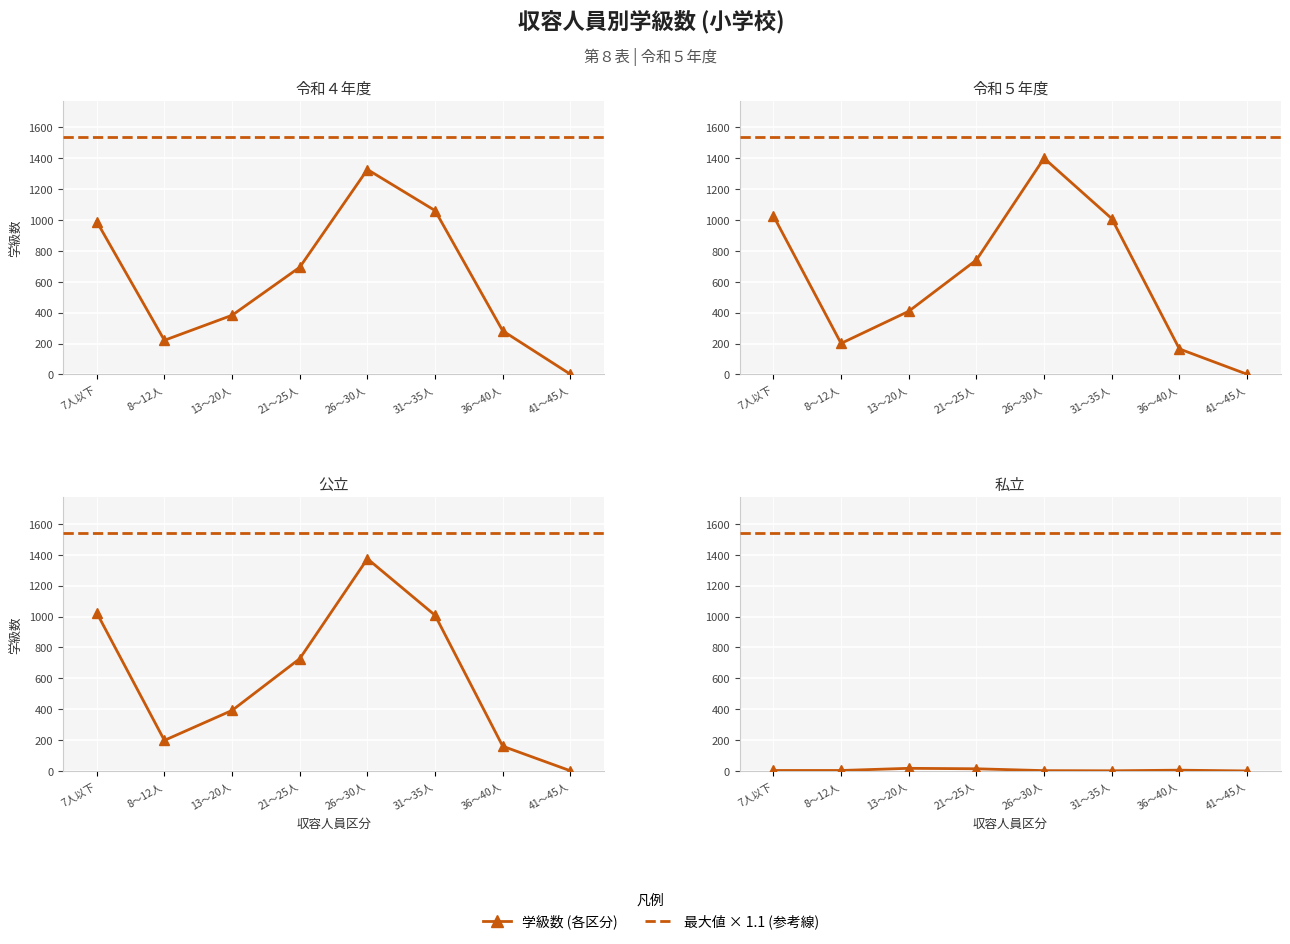

What is the maximum value for 令和５年度?

1400